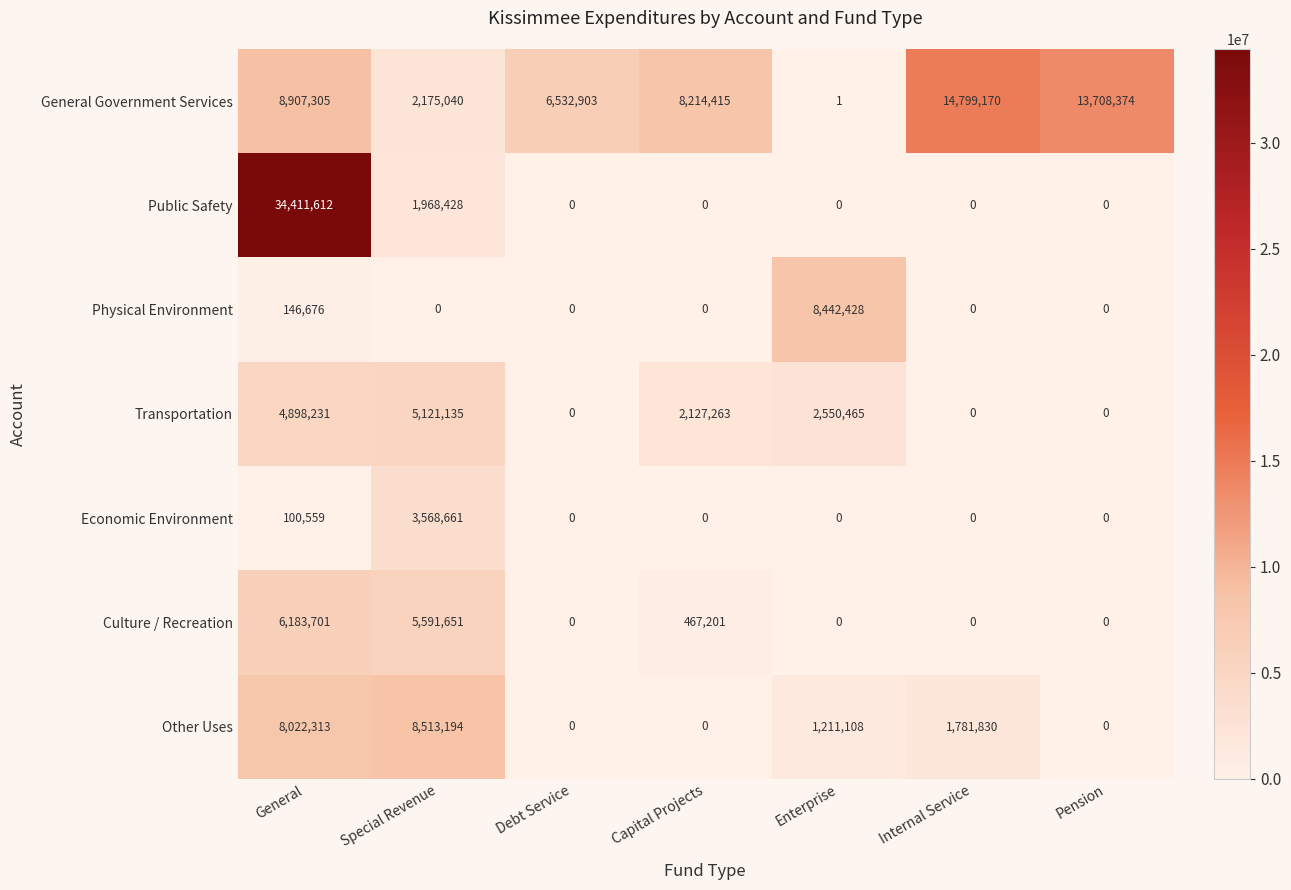

What is the average value of the Other Uses series?

2789778